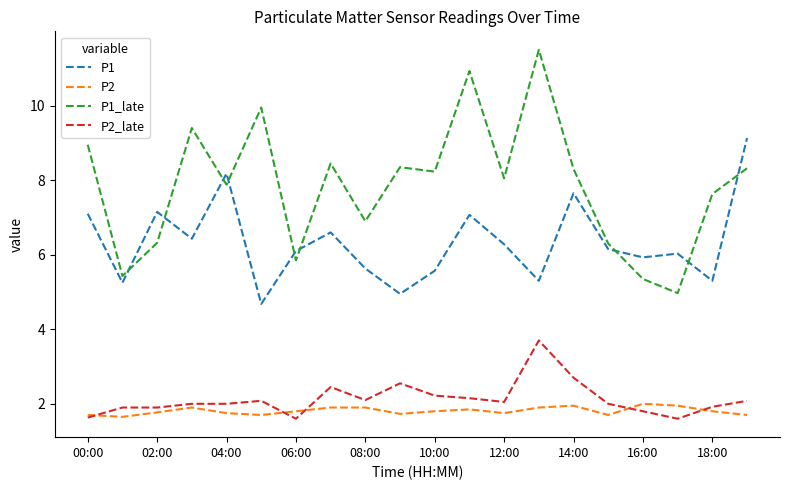

What is the difference between the second highest and minimum values in the P1 series?

3.5